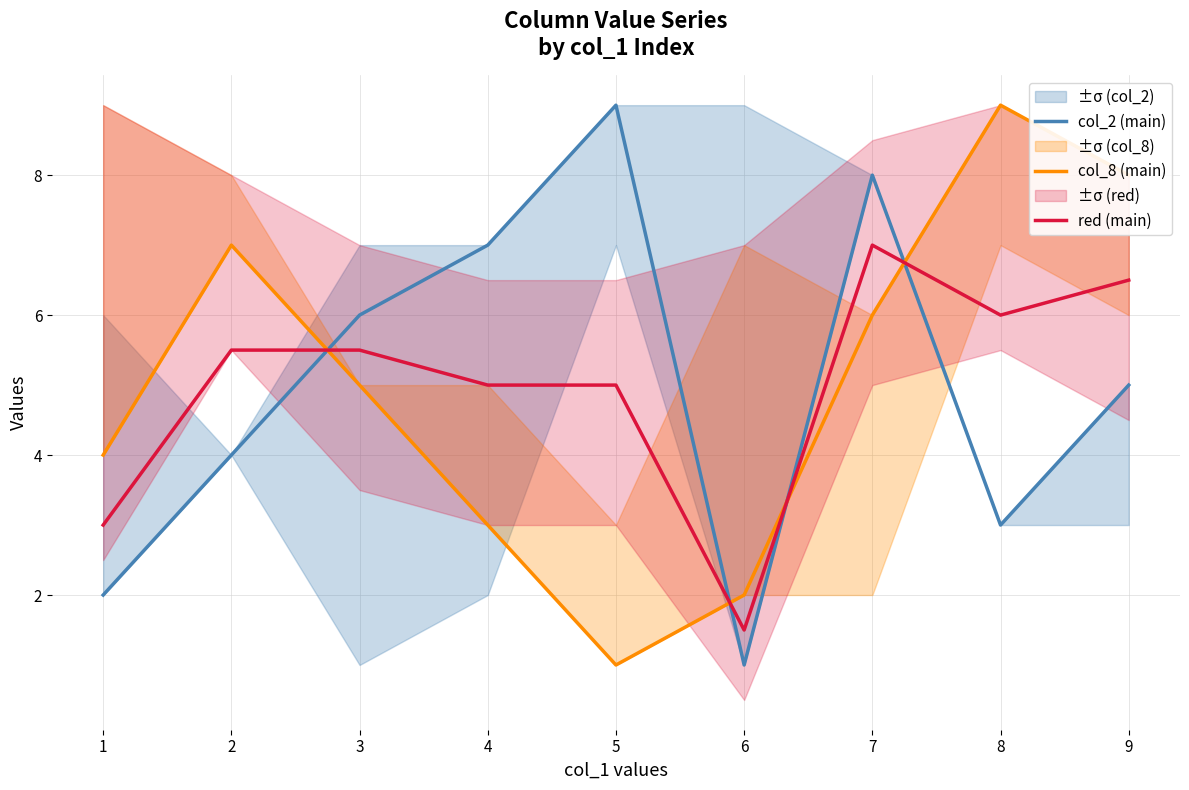

After their last crossing, which series has the higher values: red (main) or col_2 (main)?

red (main)